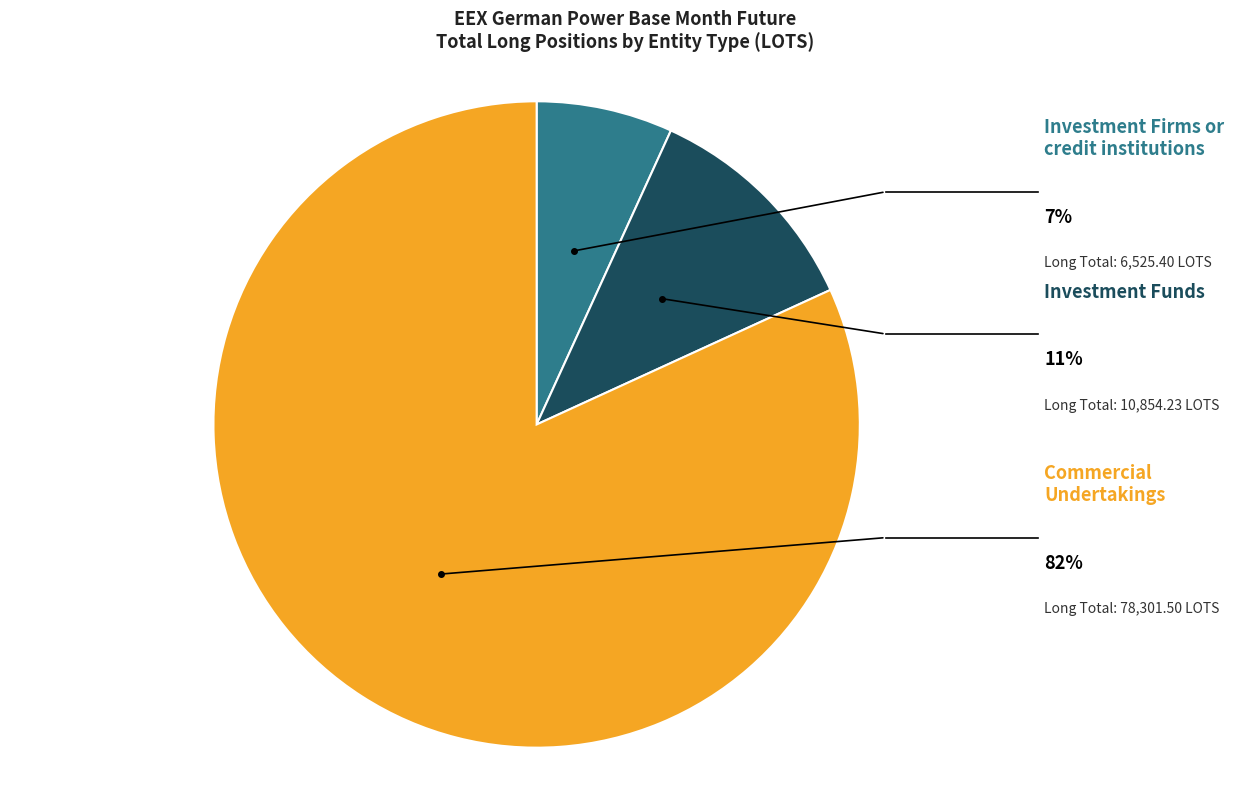

What percentage is NOT represented by Commercial Undertakings?

18.2%